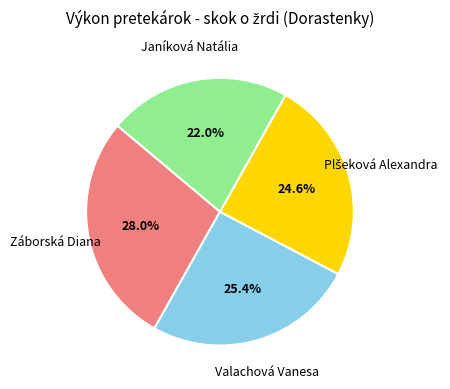

To the nearest percent, what portion does Valachová Vanesa represent?

25%